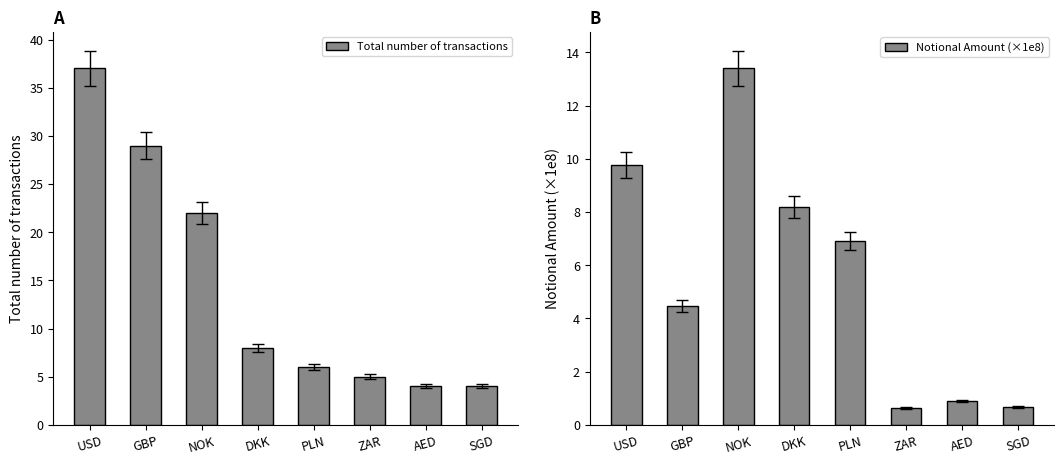

Count the number of data series in this chart.

2